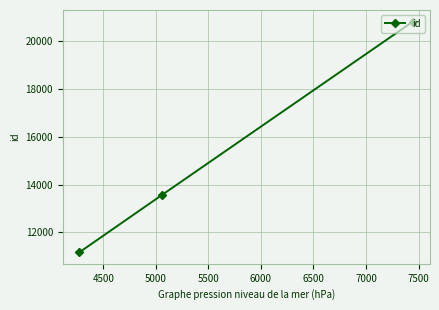

What is the minimum value shown in the chart?

11171